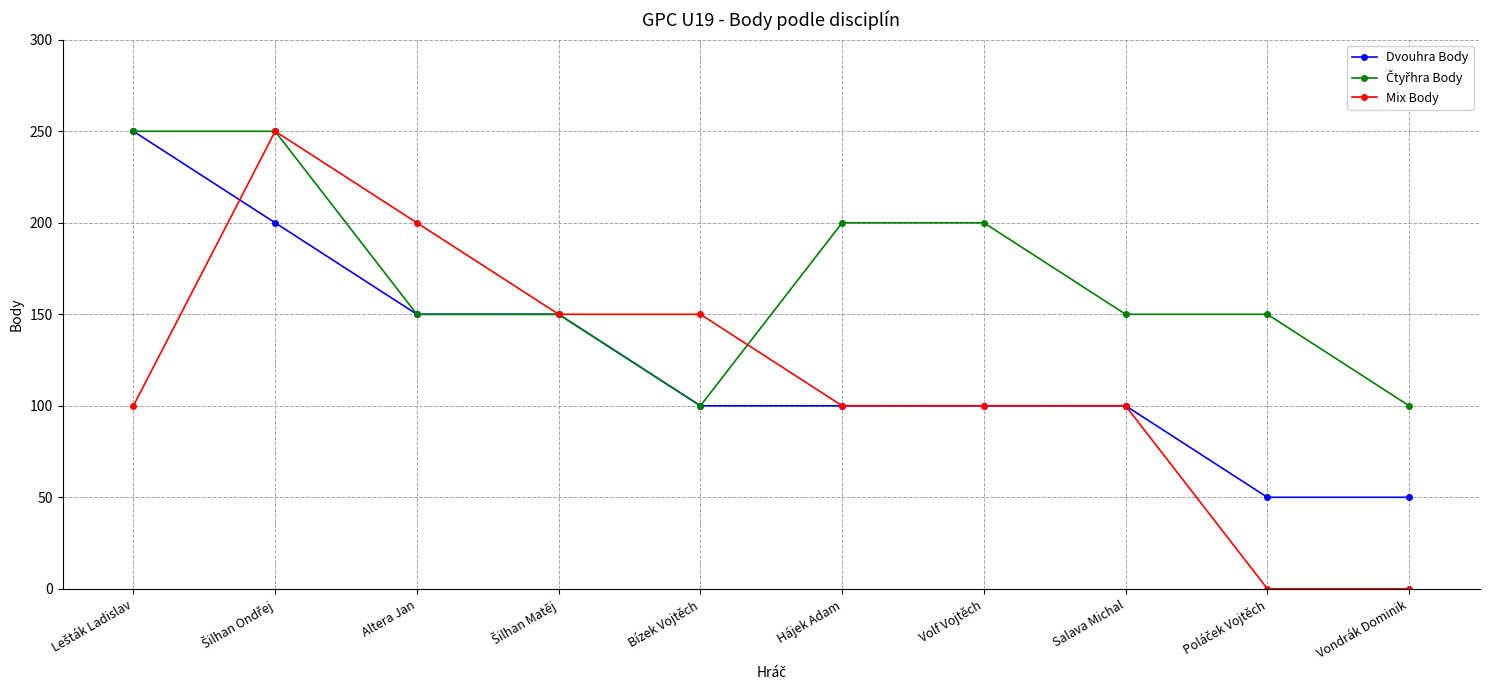

Is it true that Mix Body equals -85 at Vondrák Dominik?

False